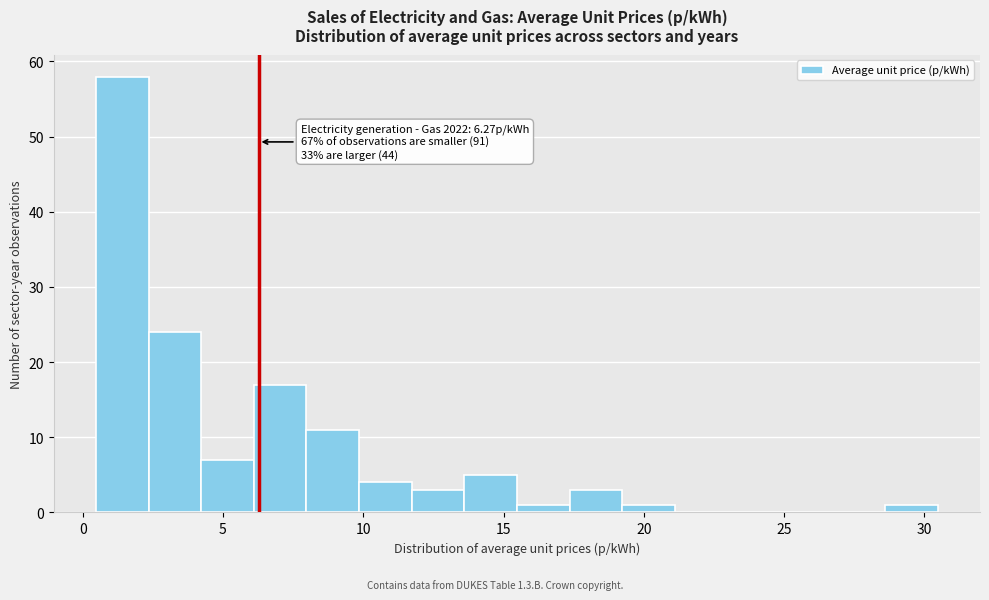

Read against the x-axis, roughly where is the centre of the tallest bar?

1.5